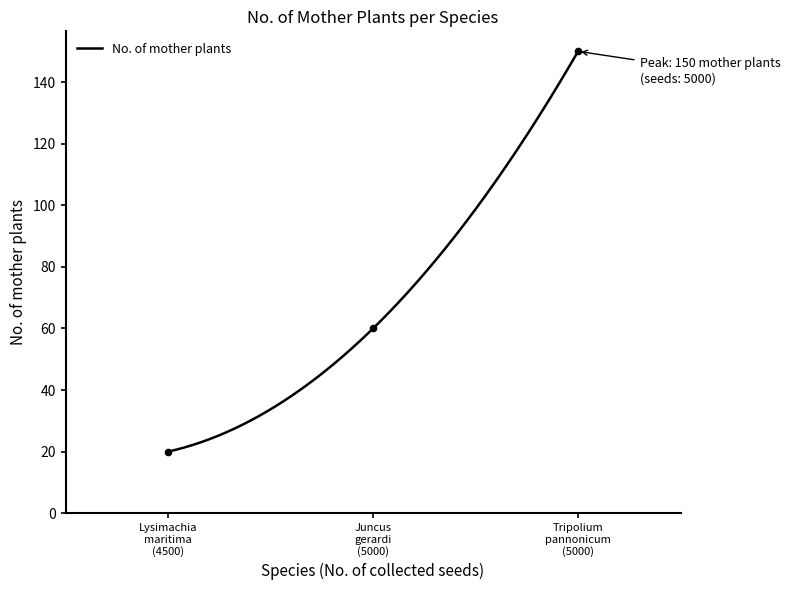

Between Tripolium pannonicum (5000) and Lysimachia maritima (4500), which is larger?

Tripolium pannonicum (5000)